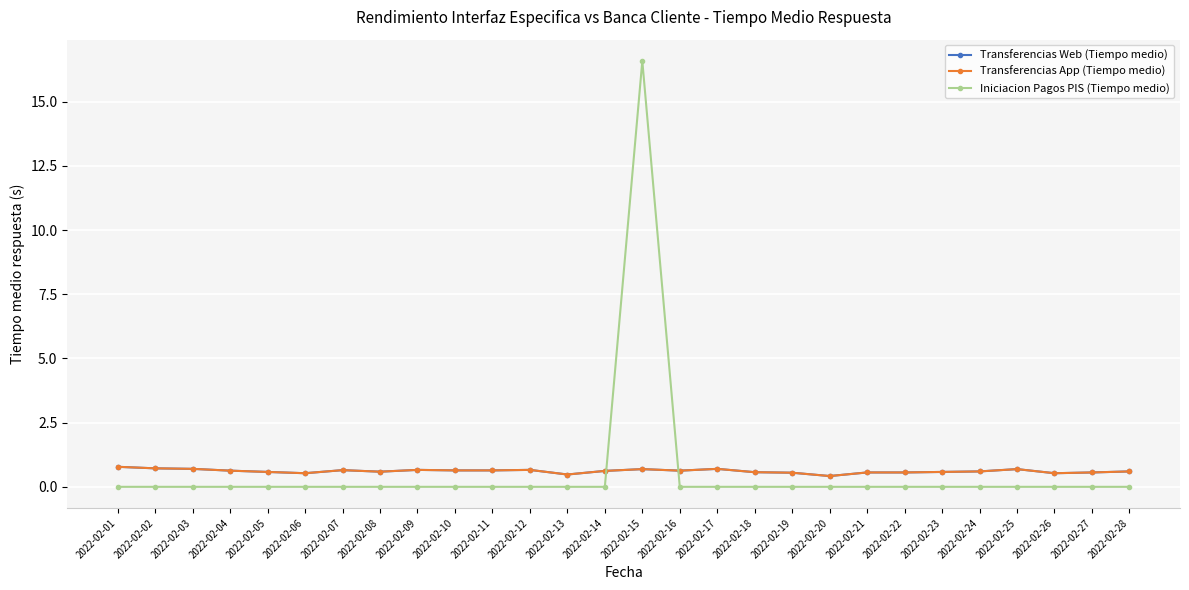

True or false: Transferencias Web (Tiempo medio) has a value of 0.7 at 2022-02-17.

True